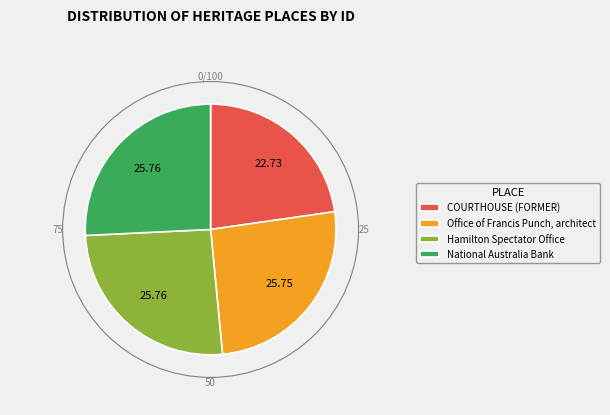

Is Hamilton Spectator Office the majority of the pie?

No